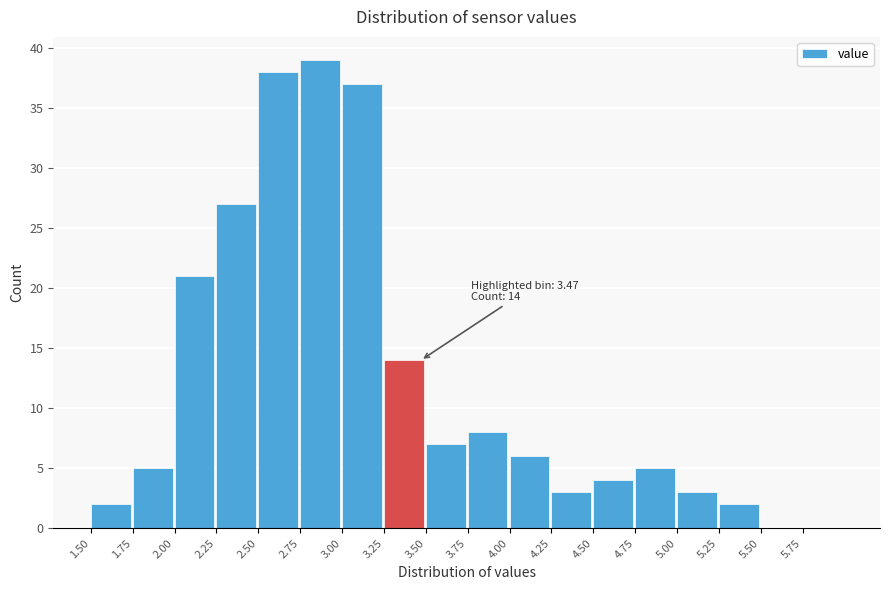

Over which range of the x-axis is the bar tallest?

2.75 to 3.00